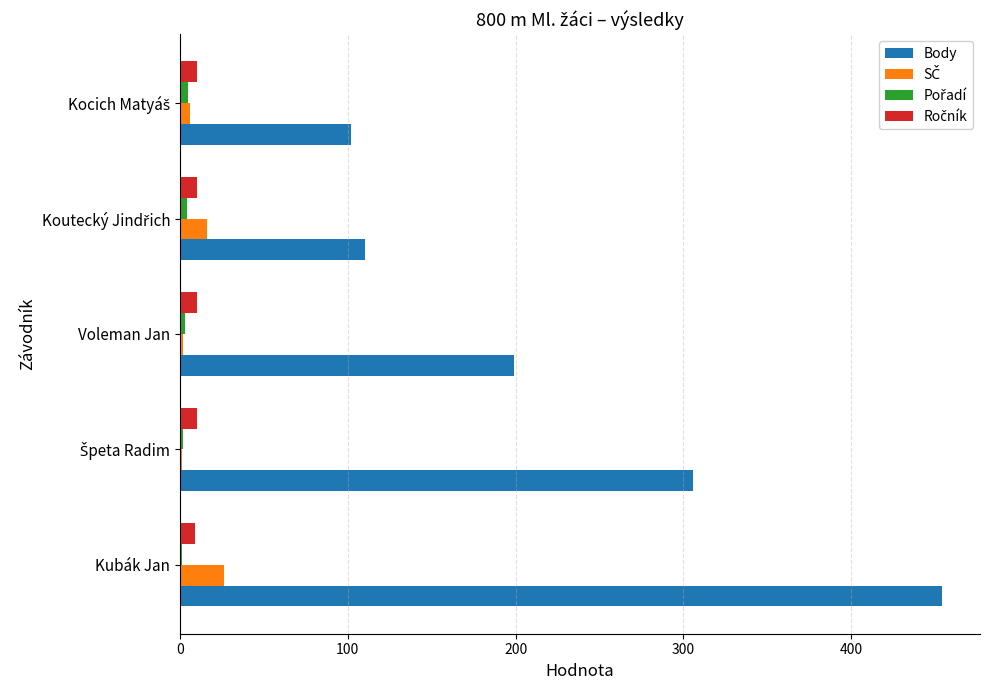

At which category is the sum across all series the highest?

Kubák Jan